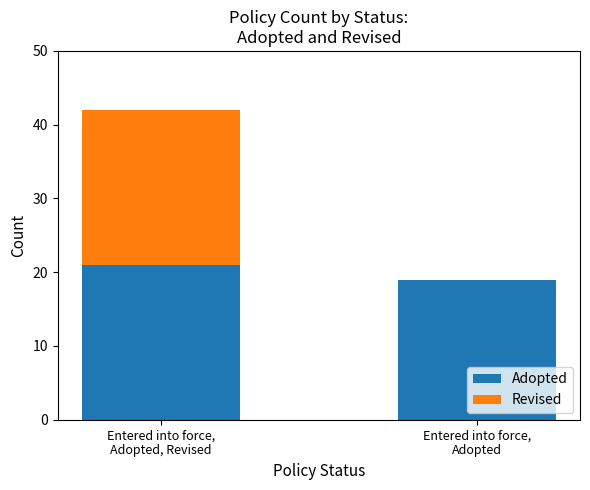

What is the sum of all Adopted values?

40